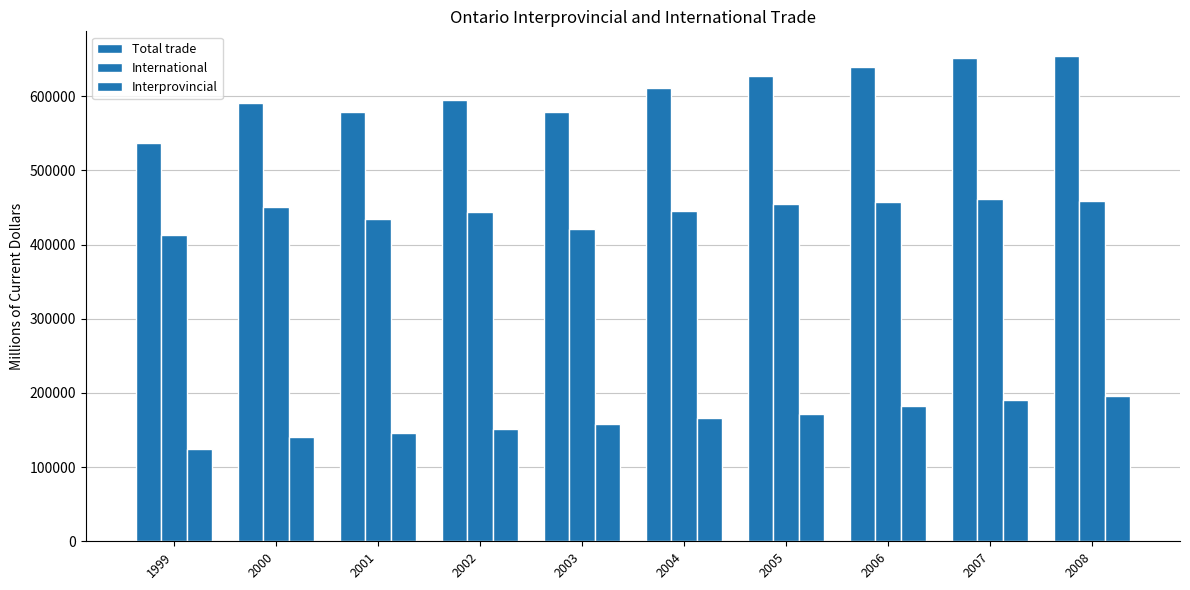

Reading left to right, transcribe all the data shown in this chart.

Total trade: 537188	591321	579311	595113	579098	610490	627200	639849	651839	654713
International: 412356	450824	433900	443801	421000	444778	454982	457703	461042	458241
Interprovincial: 124832	140497	145411	151312	158098	165712	172218	182146	190797	196472